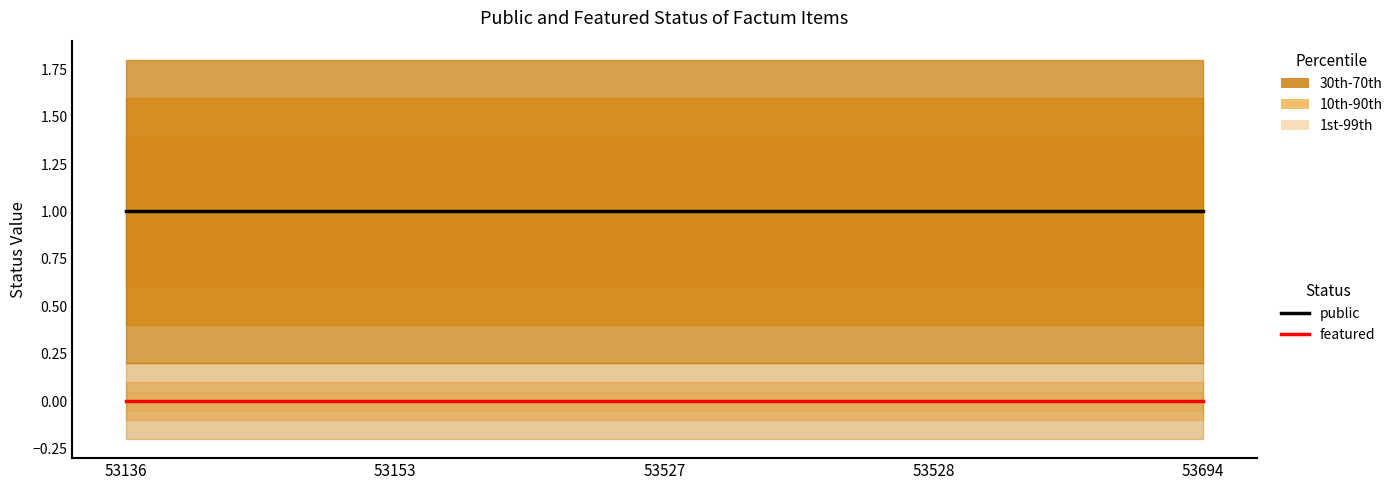

List the series in order of their peak value, lowest first.

featured, public